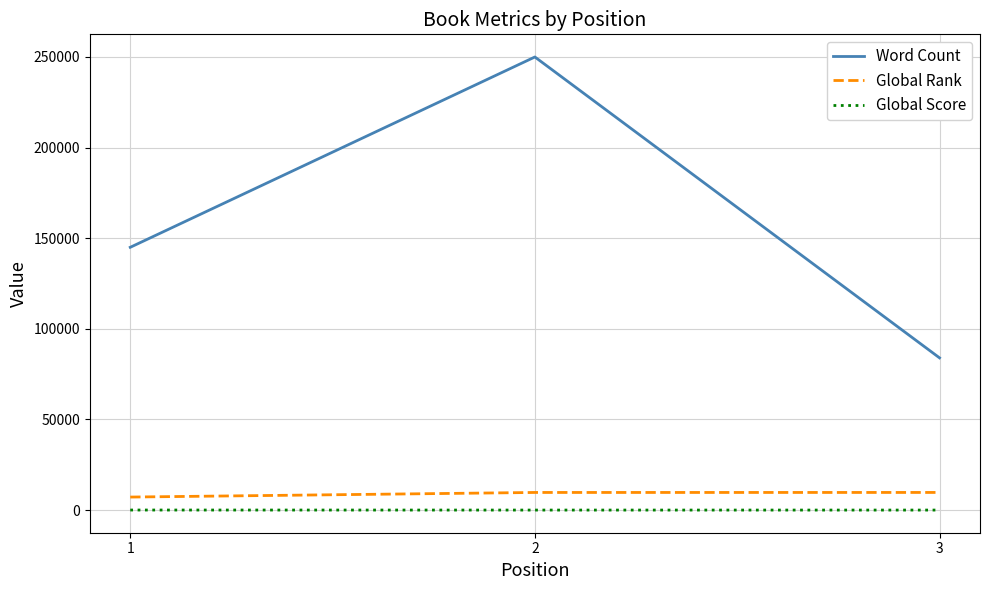

What is the approximate value of Word Count at 2, to the nearest 50?

250000